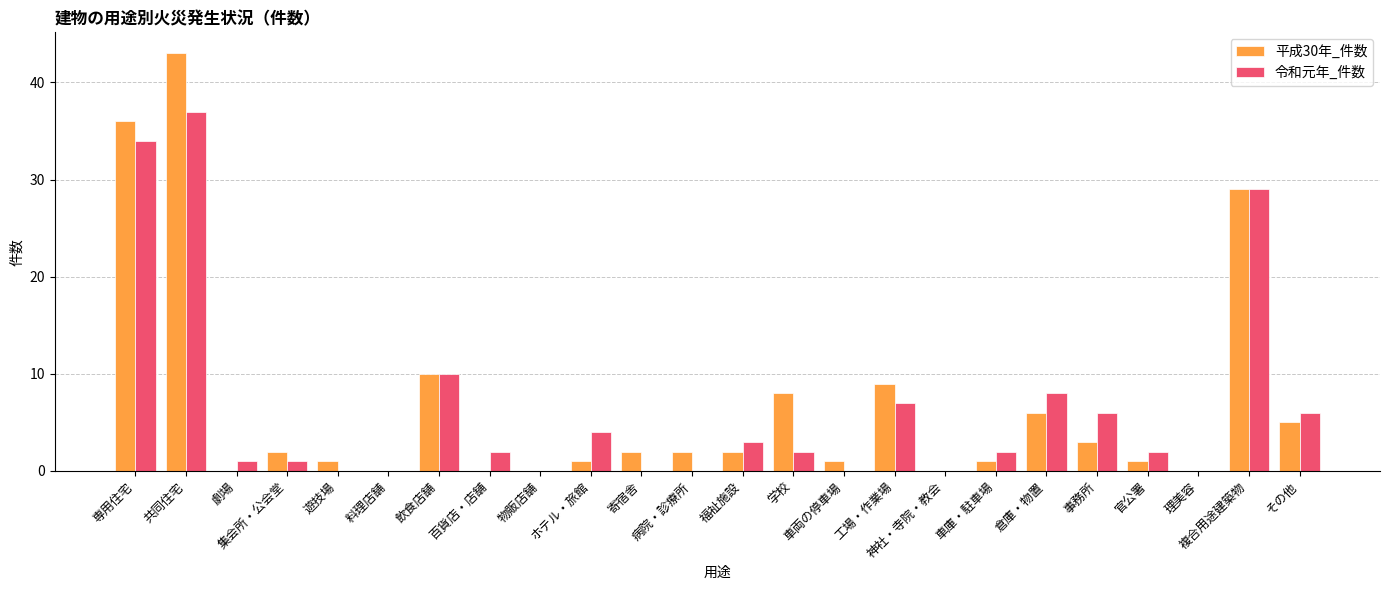

Between 専用住宅 and 遊技場, which series saw the biggest shift?

平成30年_件数